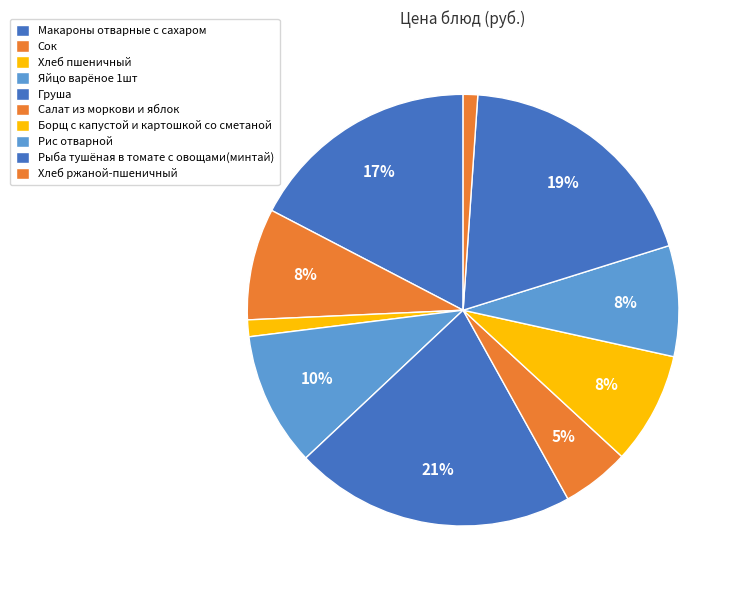

Do Хлеб ржаной-пшеничный and Макароны отварные с сахаром together represent more than half of the pie?

No